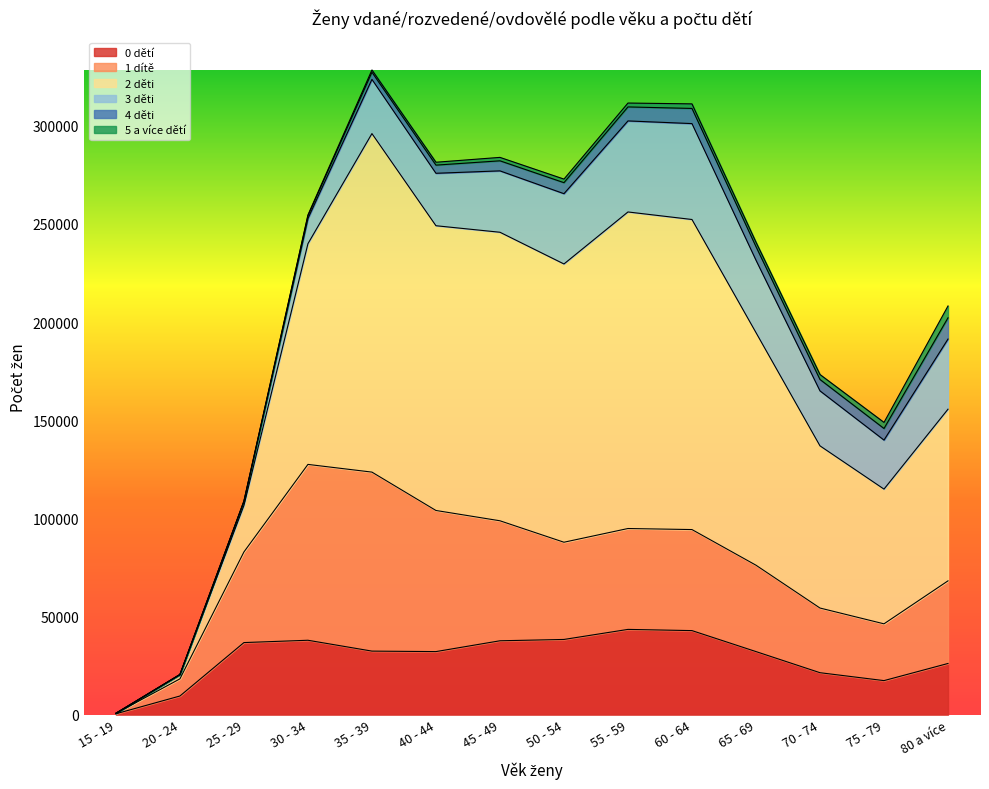

List the series in order of their peak value, highest first.

2 děti, 1 dítě, 3 děti, 0 dětí, 4 děti, 5 a více dětí